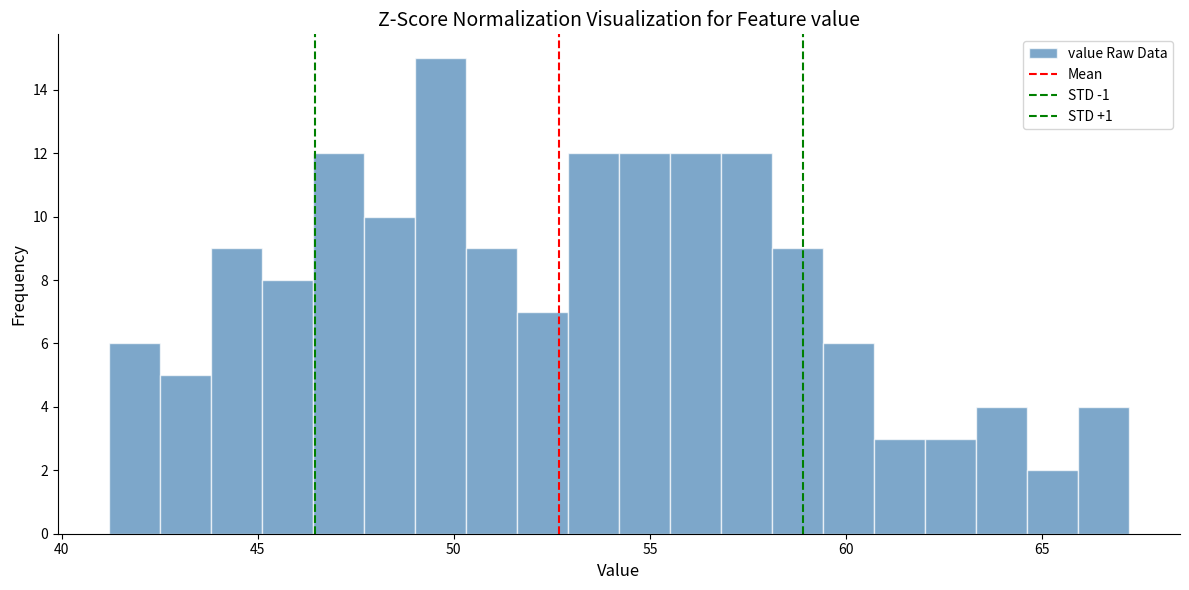

Read against the x-axis, roughly where is the centre of the tallest bar?

49.5